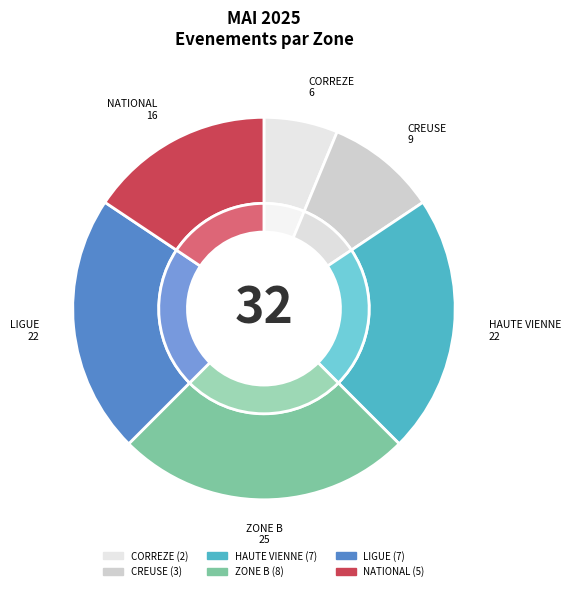

Is it true that HAUTE VIENNE is 11% of the pie?

False